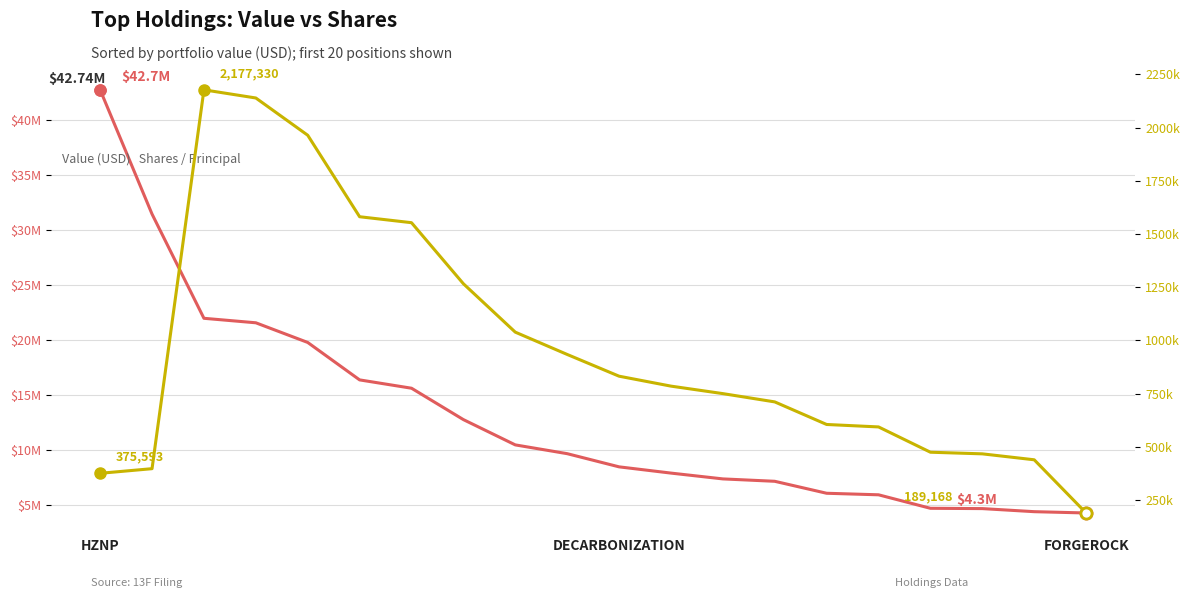

What is the difference between the Shares / Principal values at 11 and 19?

596039